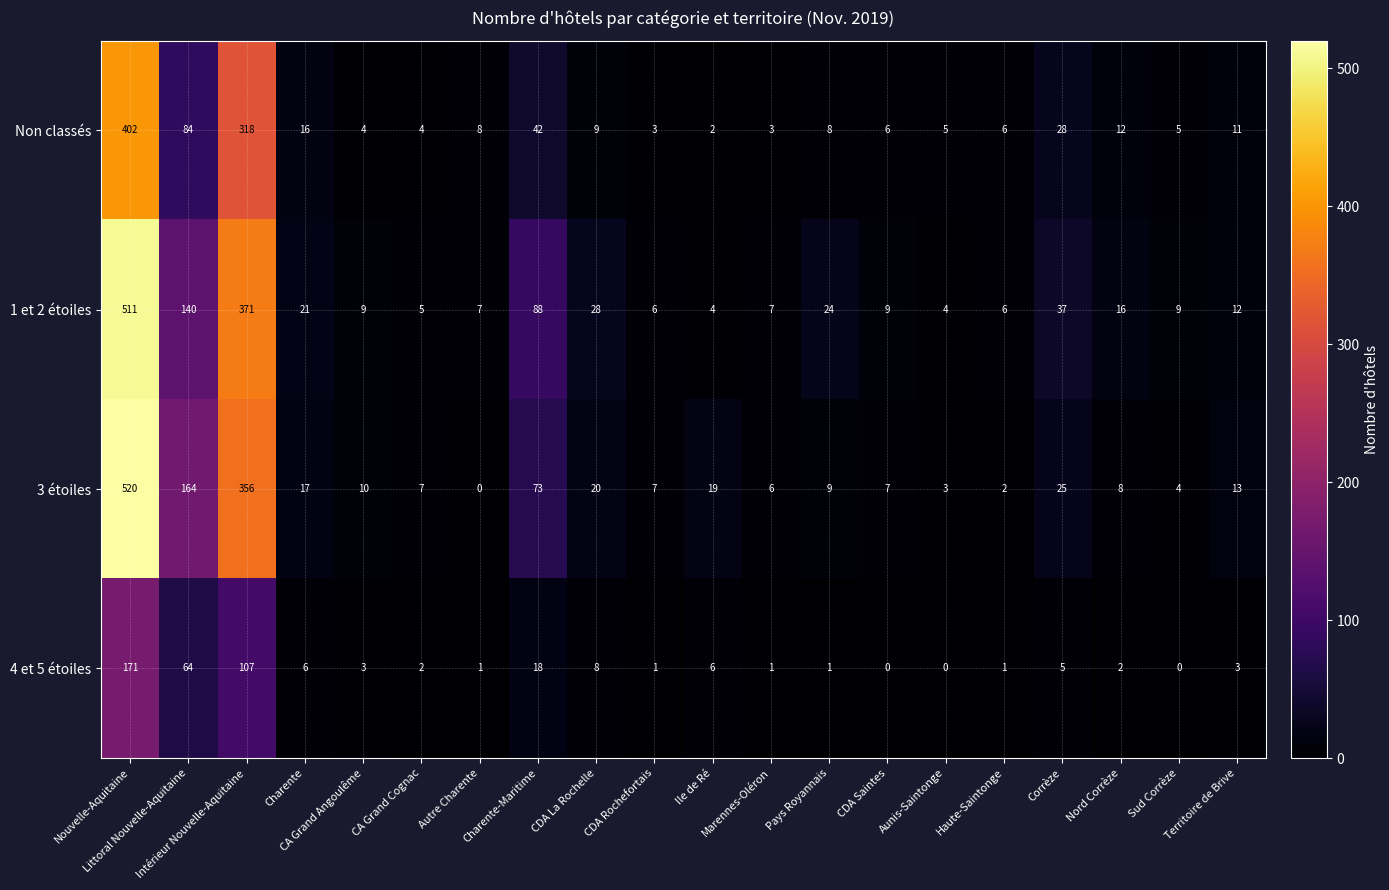

Which series has the widest spread of values?

3 étoiles